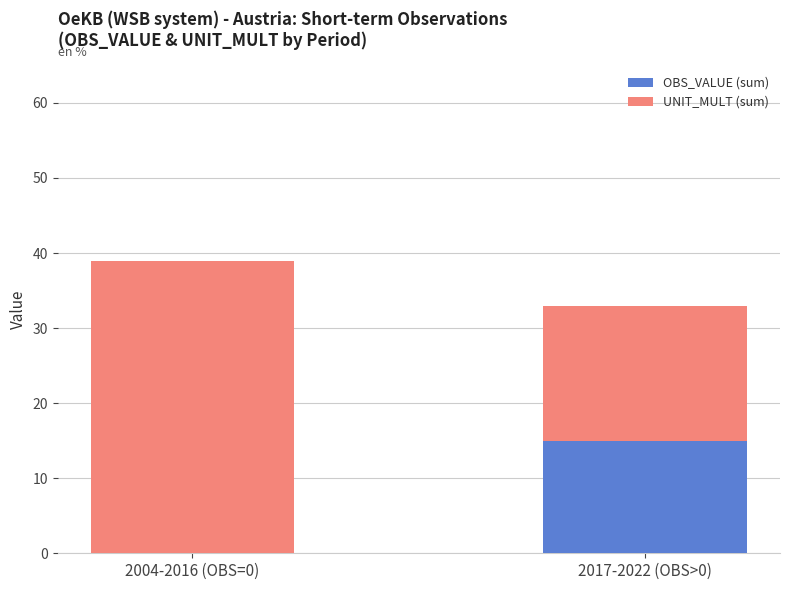

At which category is the sum across all series the highest?

2004-2016 (OBS=0)